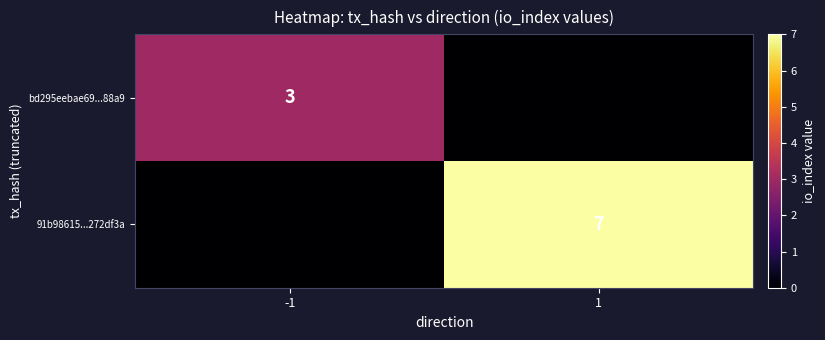

What is the difference between the highest and lowest values at -1?

3